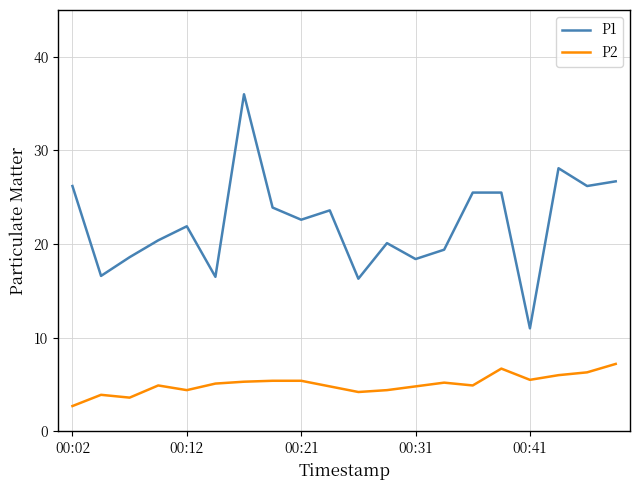

Is this an area chart (filled region under the line)?

No